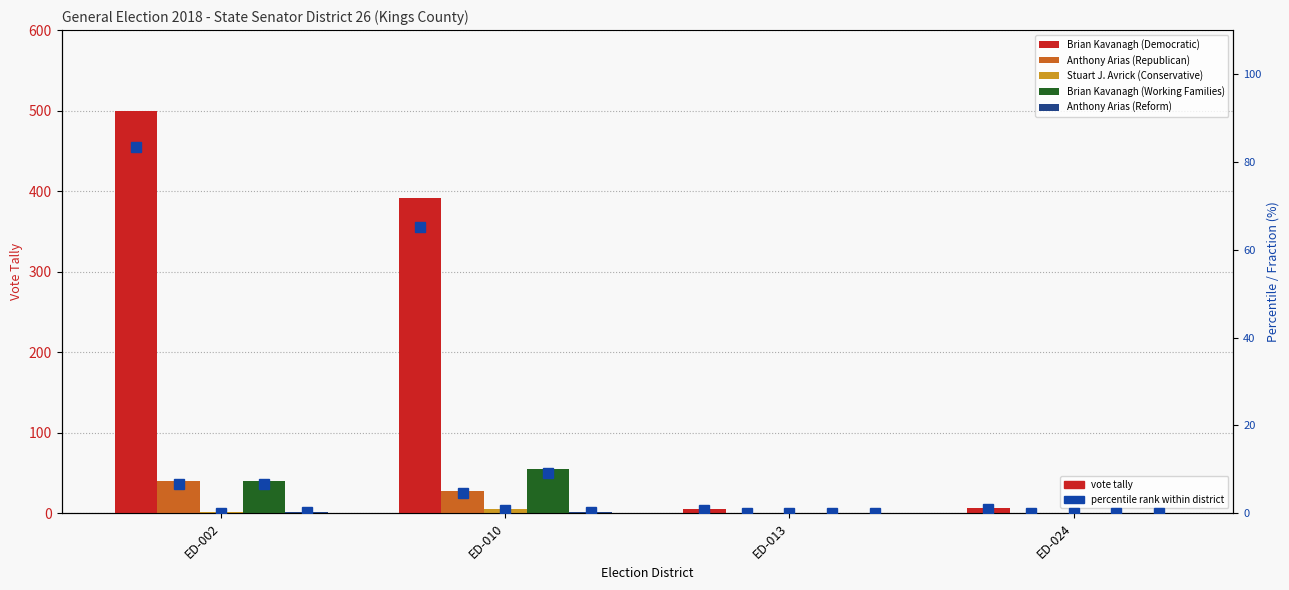

Which series has the largest range (max minus min)?

Brian Kavanagh (Democratic)